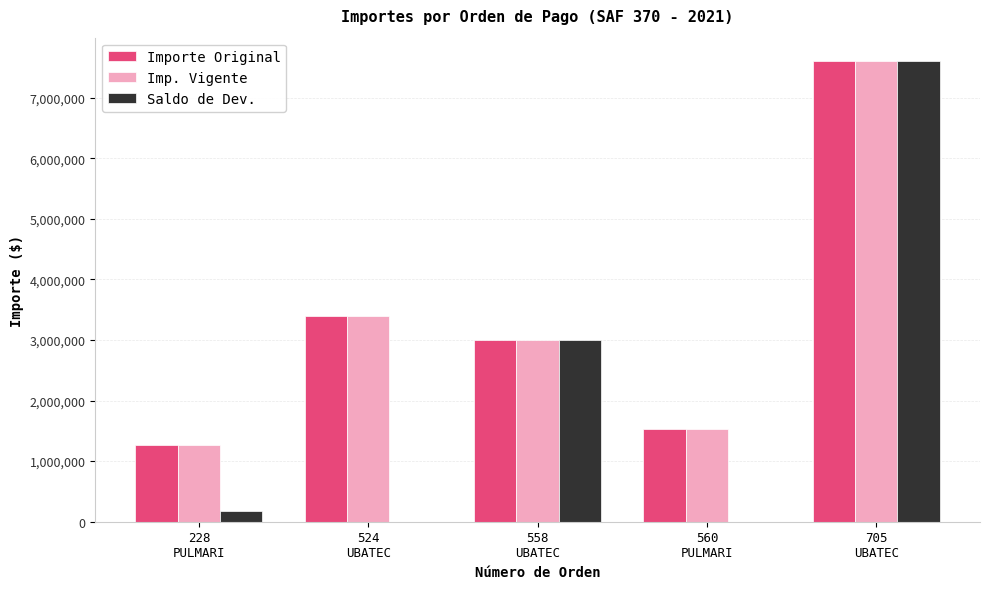

What is the sum of all Importe Original values?

16795780